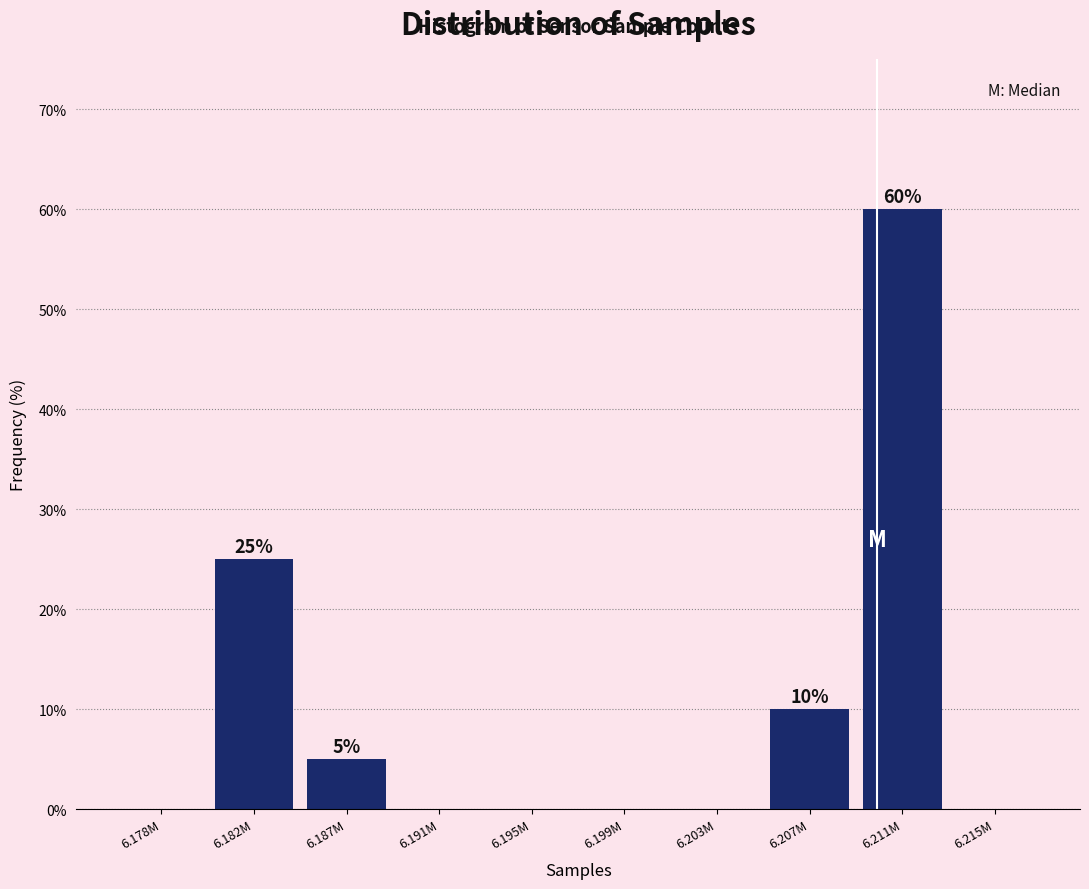

Reading left to right, transcribe all the data shown in this chart.

6.178M=0	6.182M=25	6.187M=5	6.191M=0	6.195M=0	6.199M=0	6.203M=0	6.207M=10	6.211M=60	6.215M=0